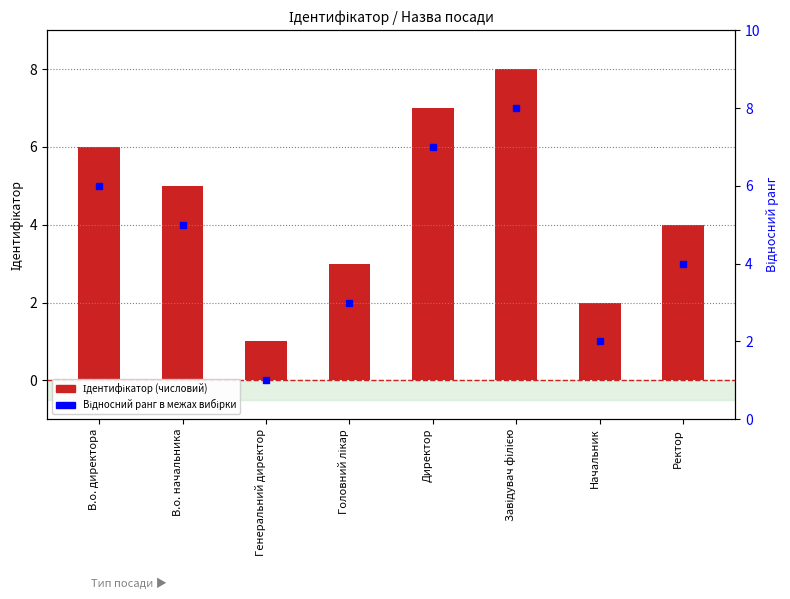

Reading right to left, list all the values displayed in this chart.

Ідентифікатор: Ректор=4	Начальник=2	Завідувач філією=8	Директор=7	Головний лікар=3	Генеральний директор=1	В.о. начальника=5	В.о. директора=6
Відносний ранг: Ректор=4	Начальник=2	Завідувач філією=8	Директор=7	Головний лікар=3	Генеральний директор=1	В.о. начальника=5	В.о. директора=6